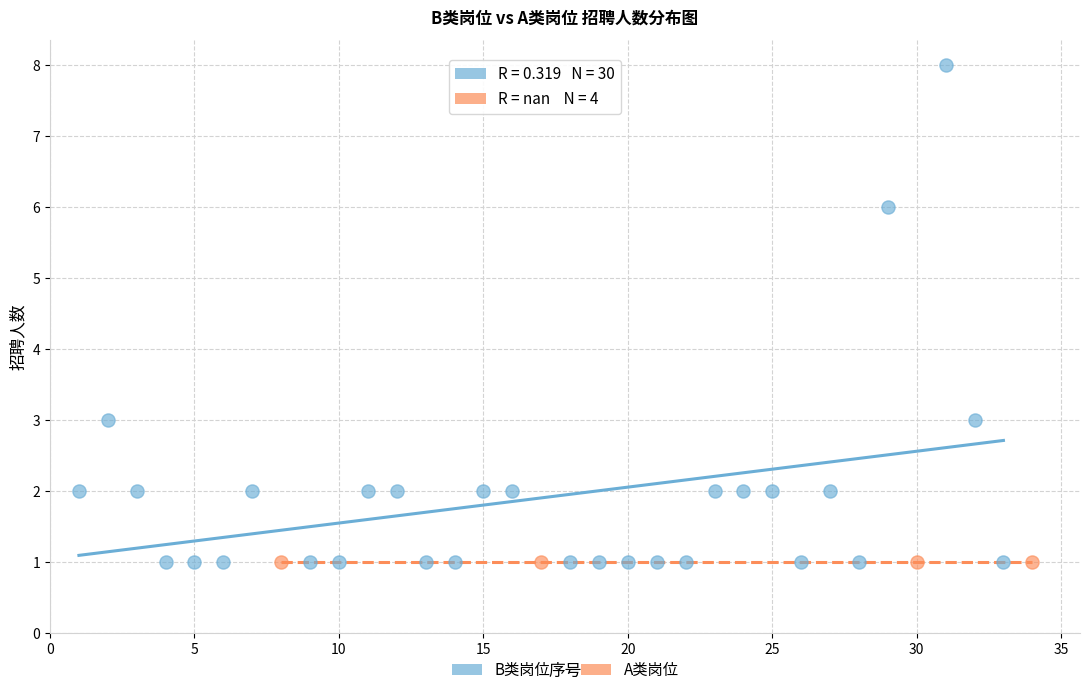

Which series contains the highest Y value?

B类岗位